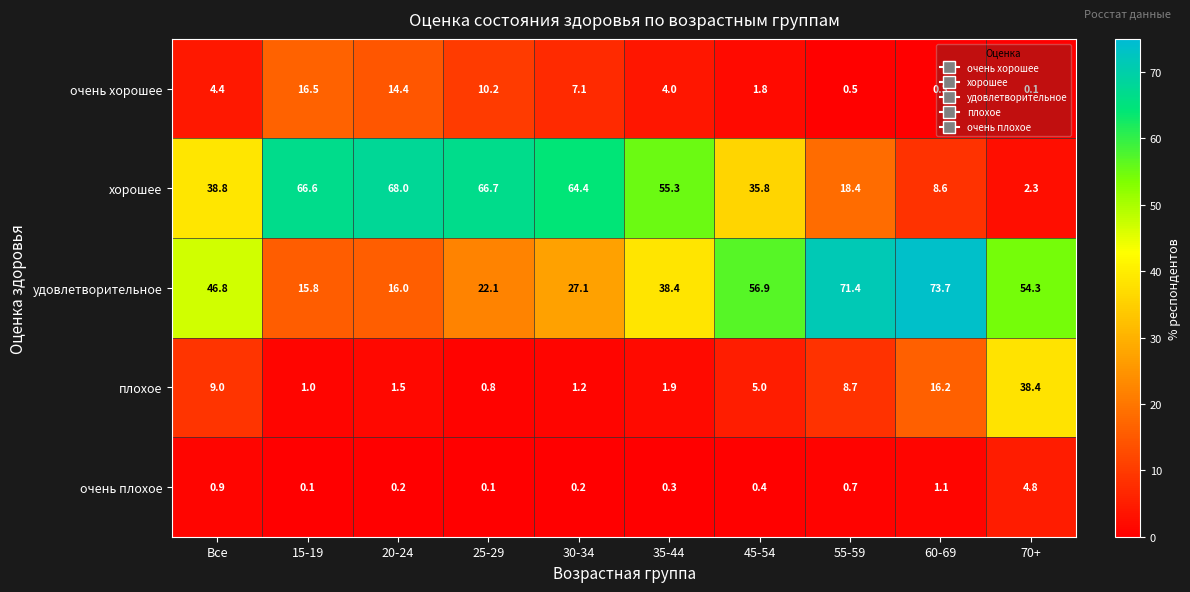

Which series has the widest spread of values?

хорошее